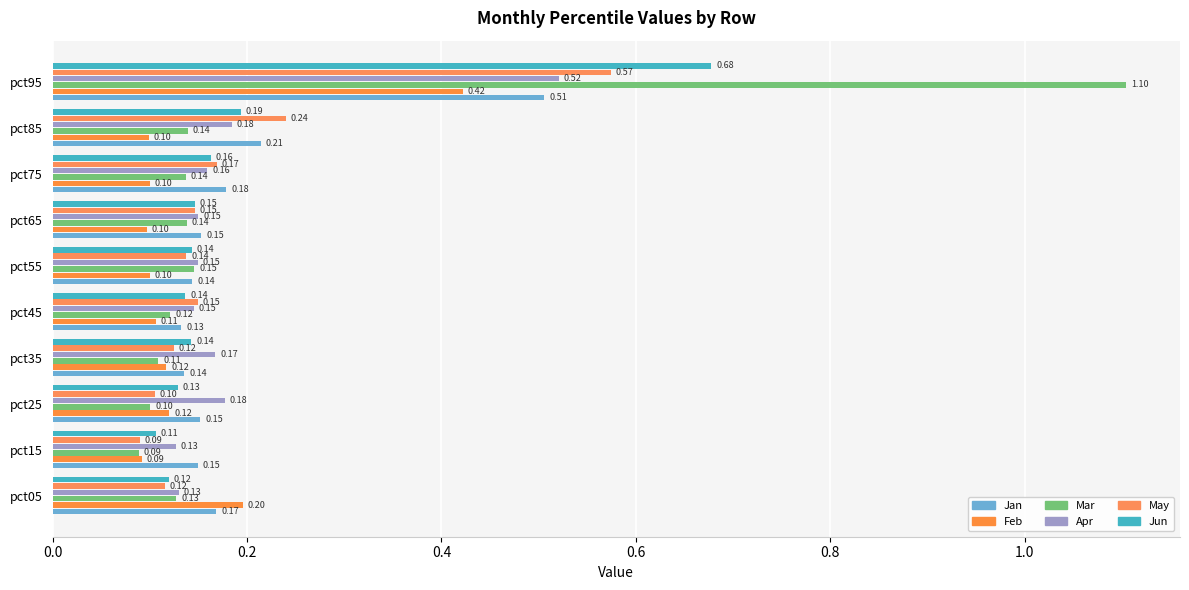

What are all the series names shown in the legend?

Jan, Feb, Mar, Apr, May, Jun